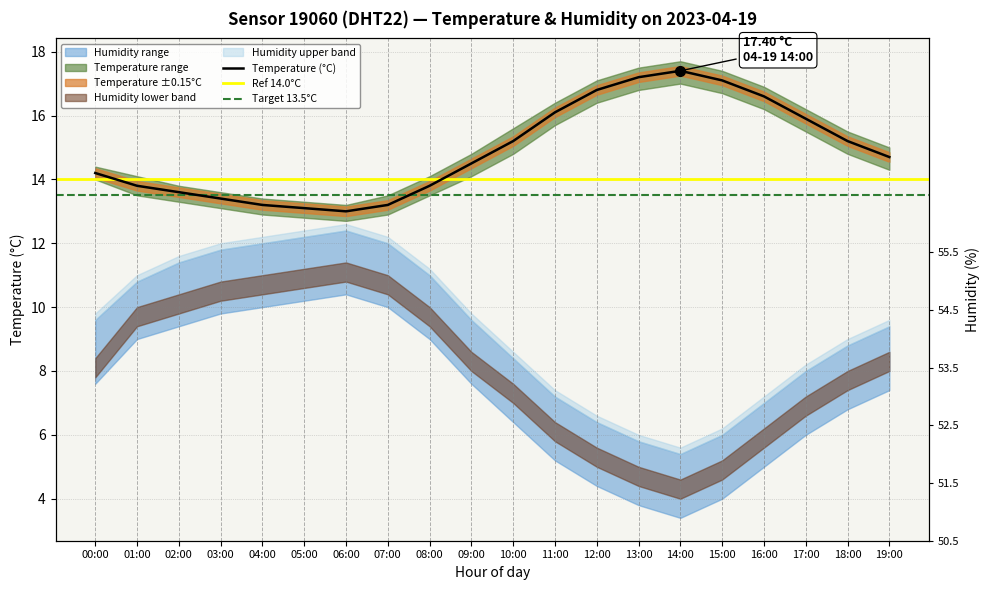

Reading left to right, list all the values displayed in this chart.

00:00=14.2	01:00=13.8	02:00=13.6	03:00=13.4	04:00=13.2	05:00=13.1	06:00=13.0	07:00=13.2	08:00=13.8	09:00=14.5	10:00=15.2	11:00=16.1	12:00=16.8	13:00=17.2	14:00=17.4	15:00=17.1	16:00=16.6	17:00=15.9	18:00=15.2	19:00=14.7